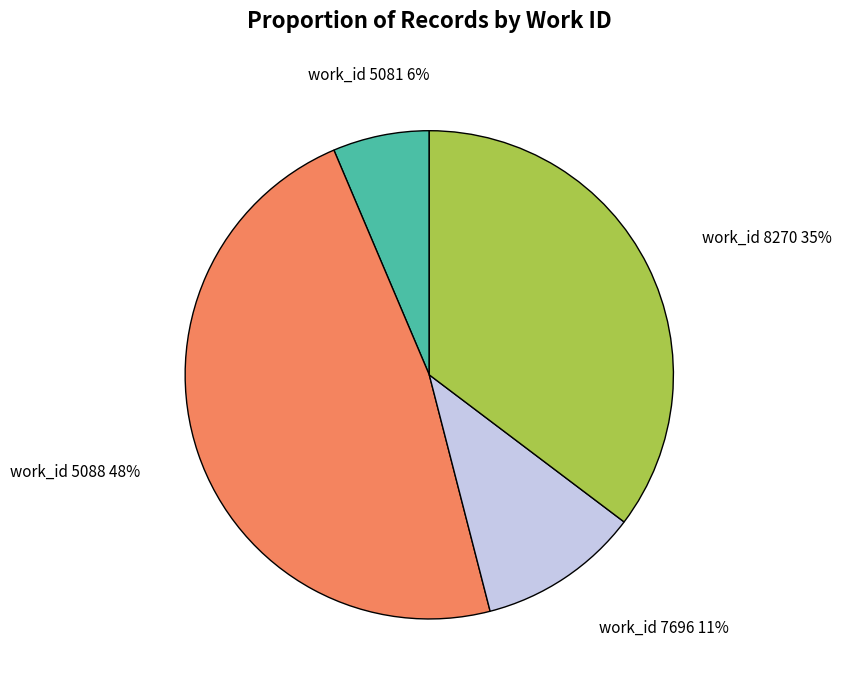

Is there a majority slice in this chart?

No